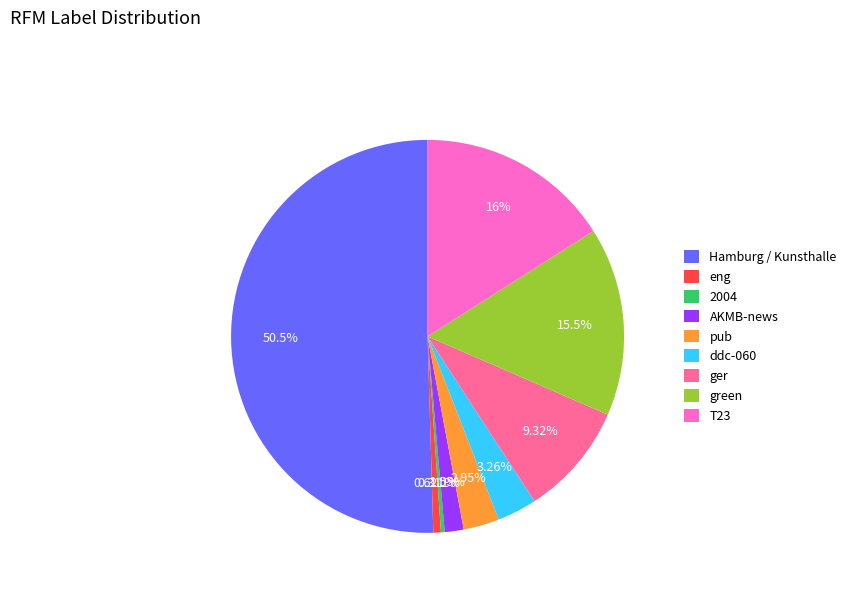

What percentage is the ger slice, to the nearest percent?

9%